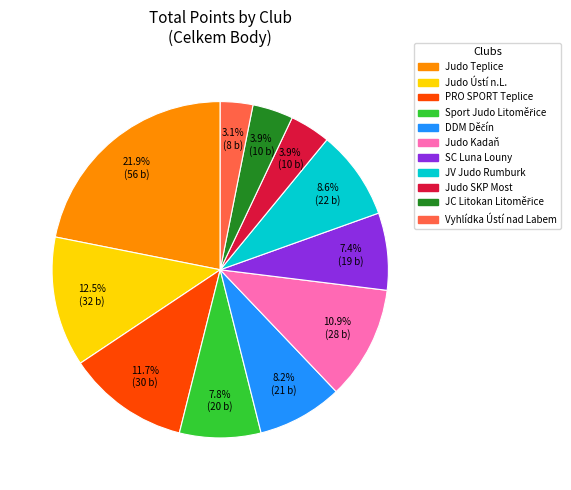

Is there any slice that represents more than half of the pie?

No